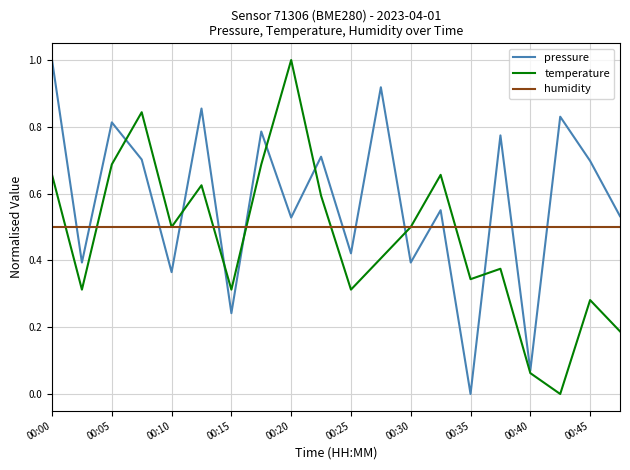

True or false: humidity and pressure intersect in this chart.

True